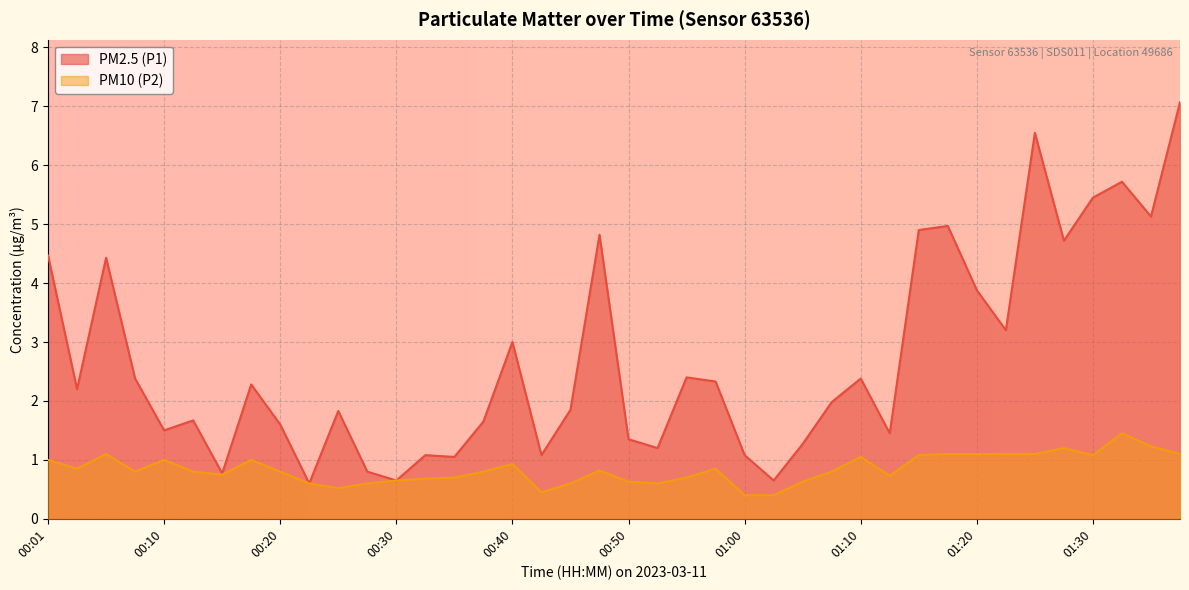

At which label does PM2.5 (P1) reach its minimum?

00:23